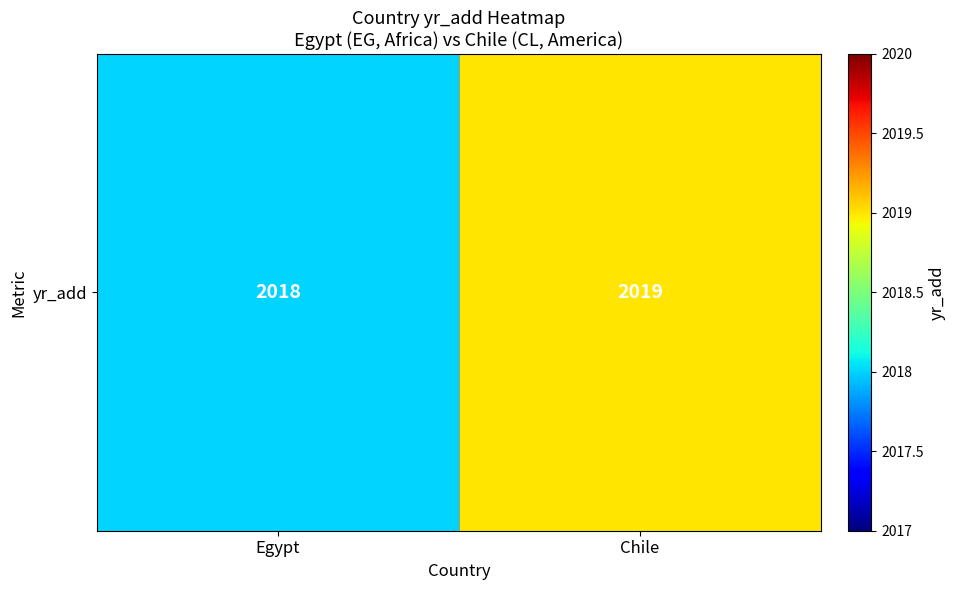

What is the difference between the maximum and minimum values?

1